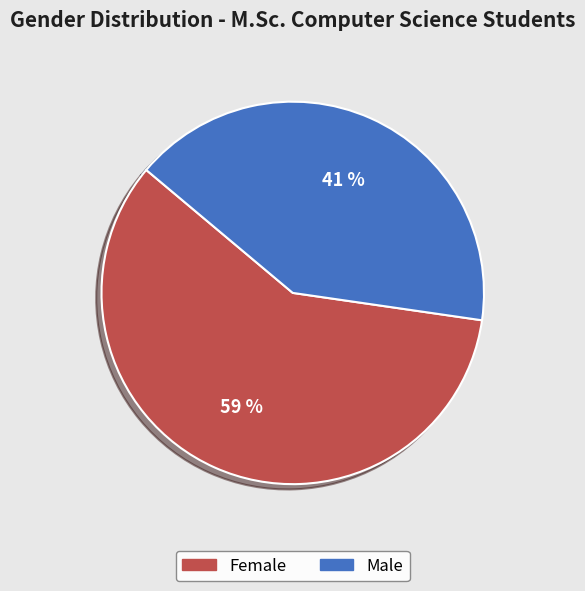

The Male slice represents 33% of the pie. True or false?

False